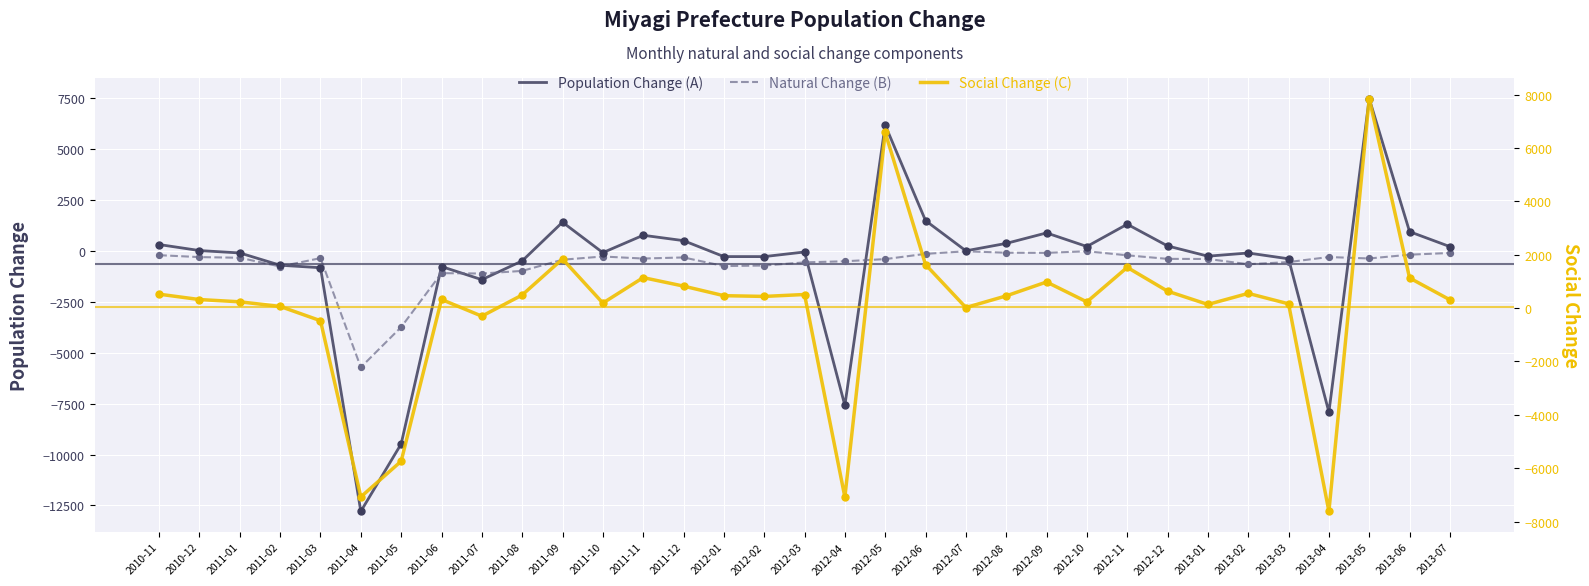

Which series contains the lowest Y value?

Population Change (A)